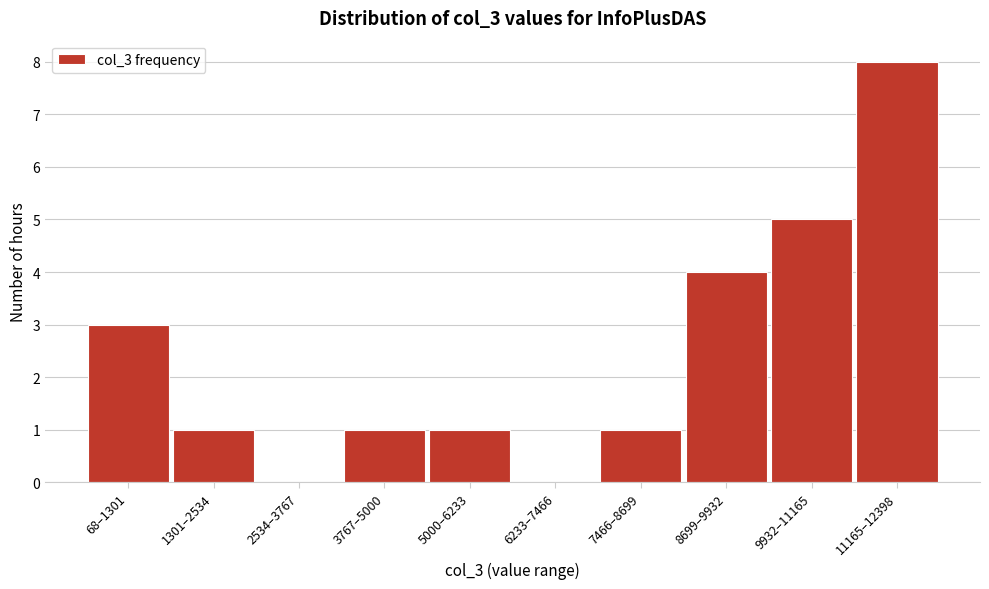

Reading left to right, transcribe all the data shown in this chart.

68–1301=3	1301–2534=1	2534–3767=0	3767–5000=1	5000–6233=1	6233–7466=0	7466–8699=1	8699–9932=4	9932–11165=5	11165–12398=8